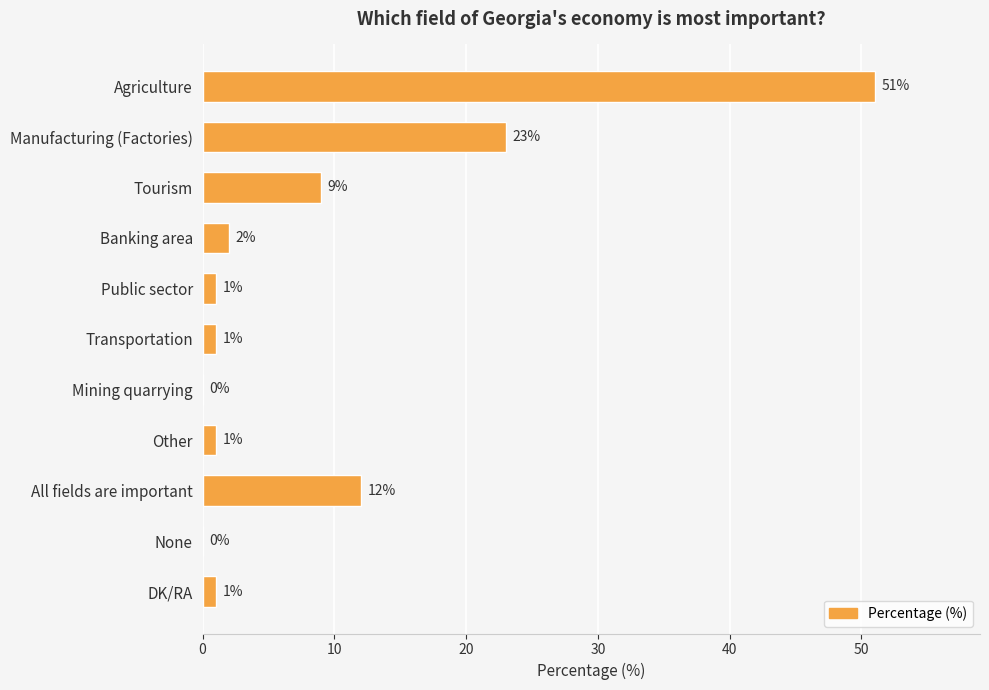

True or false: the data shows 5 at All fields are important.

False